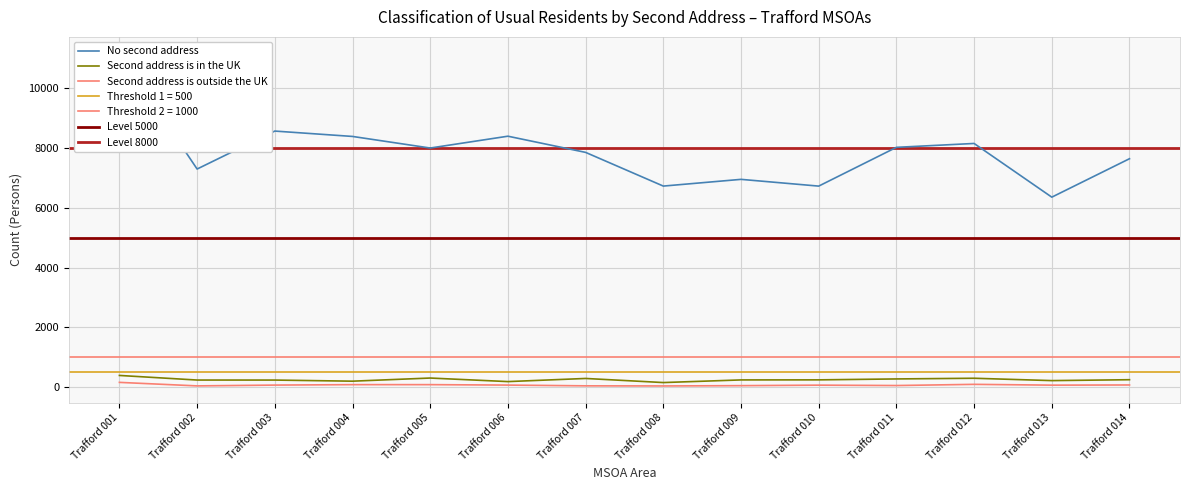

At which category does No second address reach its first local peak?

Trafford 003